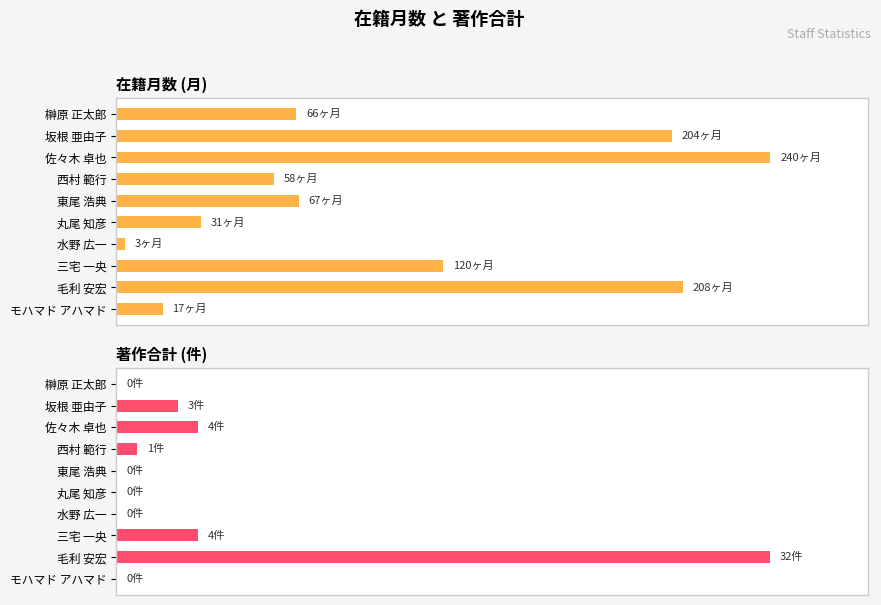

What are all the series names shown in the legend?

在籍月数, 著作合計